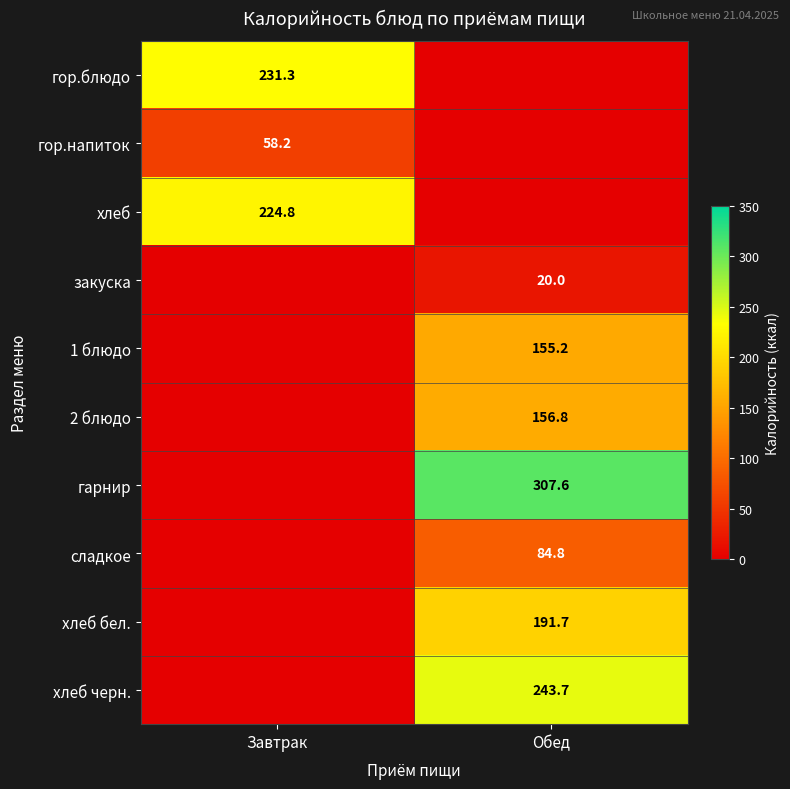

Count the number of data series in this chart.

10